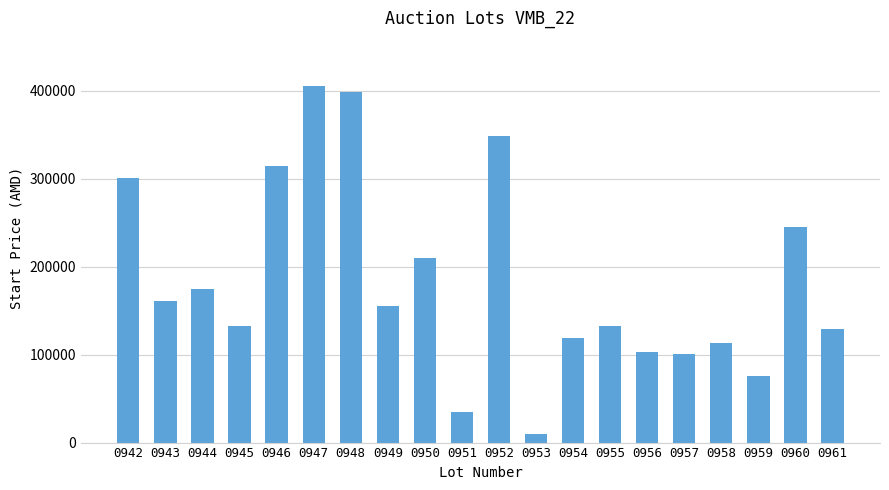

How many distinct data groups are displayed?

1